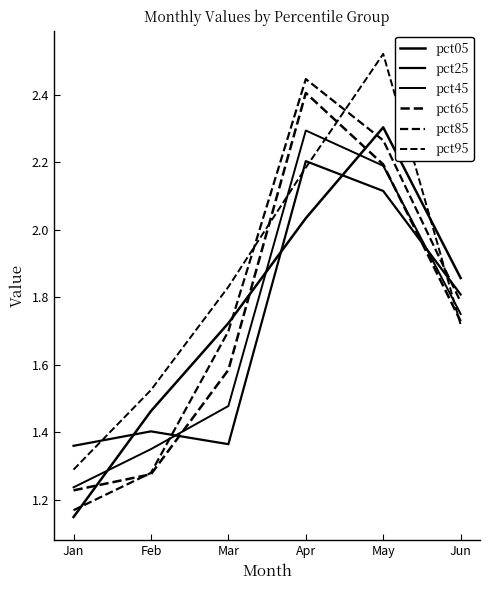

How many lines are shown in the chart?

6